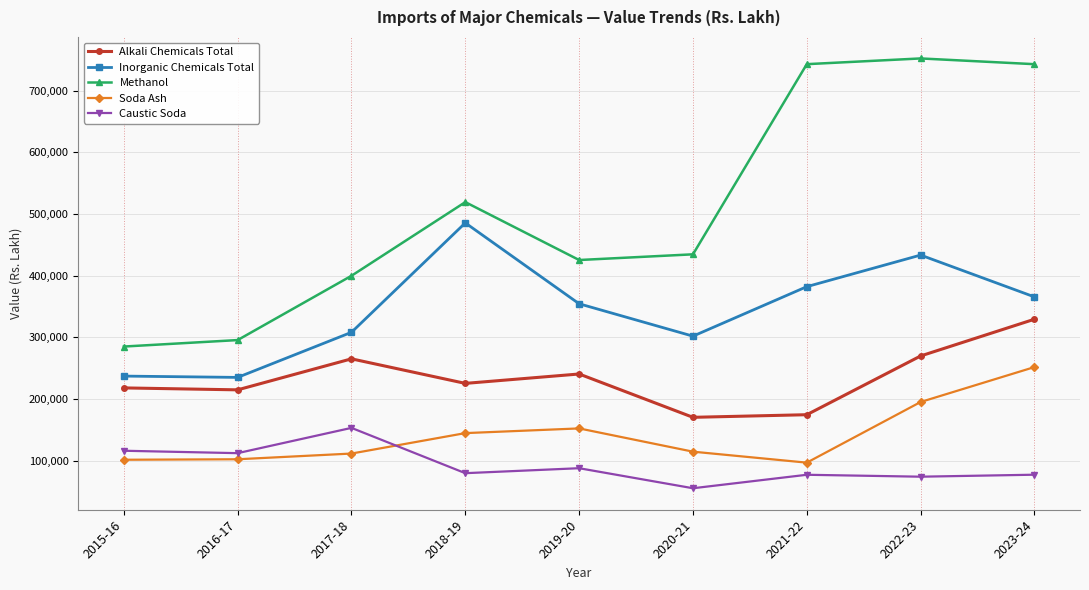

Read the Methanol value at 2019-20, to the nearest 100.

425600